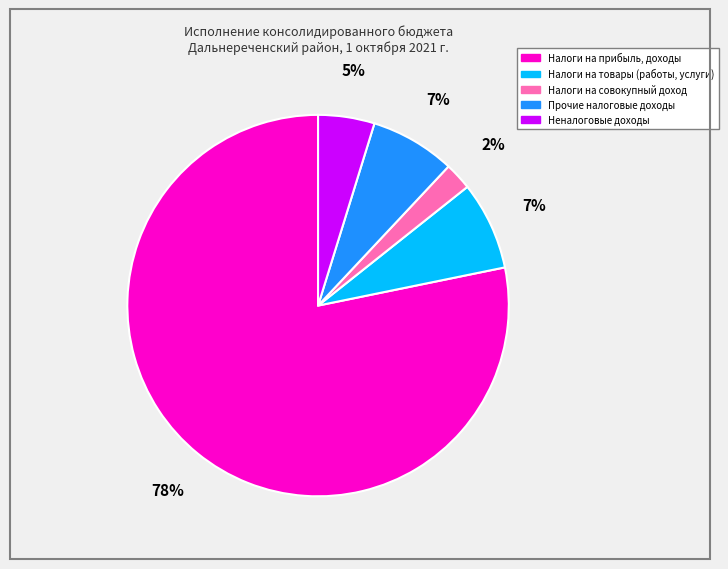

Which has a higher value, Налоги на прибыль, доходы or Прочие налоговые доходы?

Налоги на прибыль, доходы